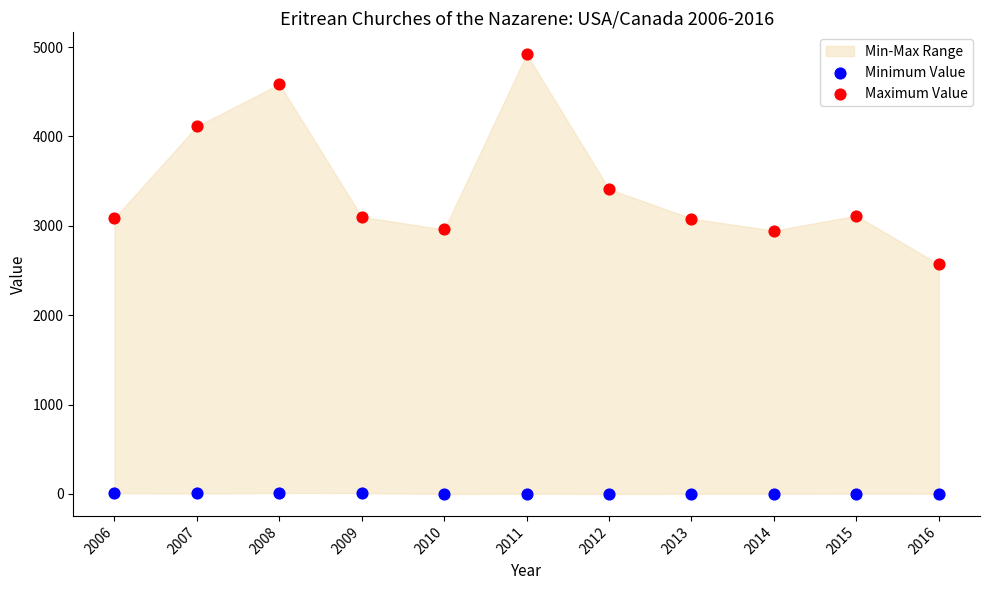

What is the X range (max minus min) for the scatter plot?

10